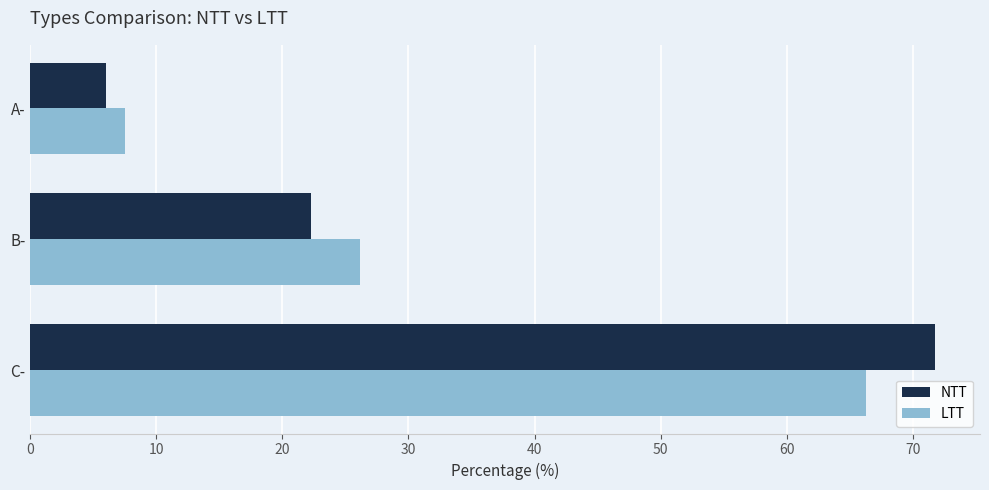

Is it true that LTT equals 6.3 at B-?

False